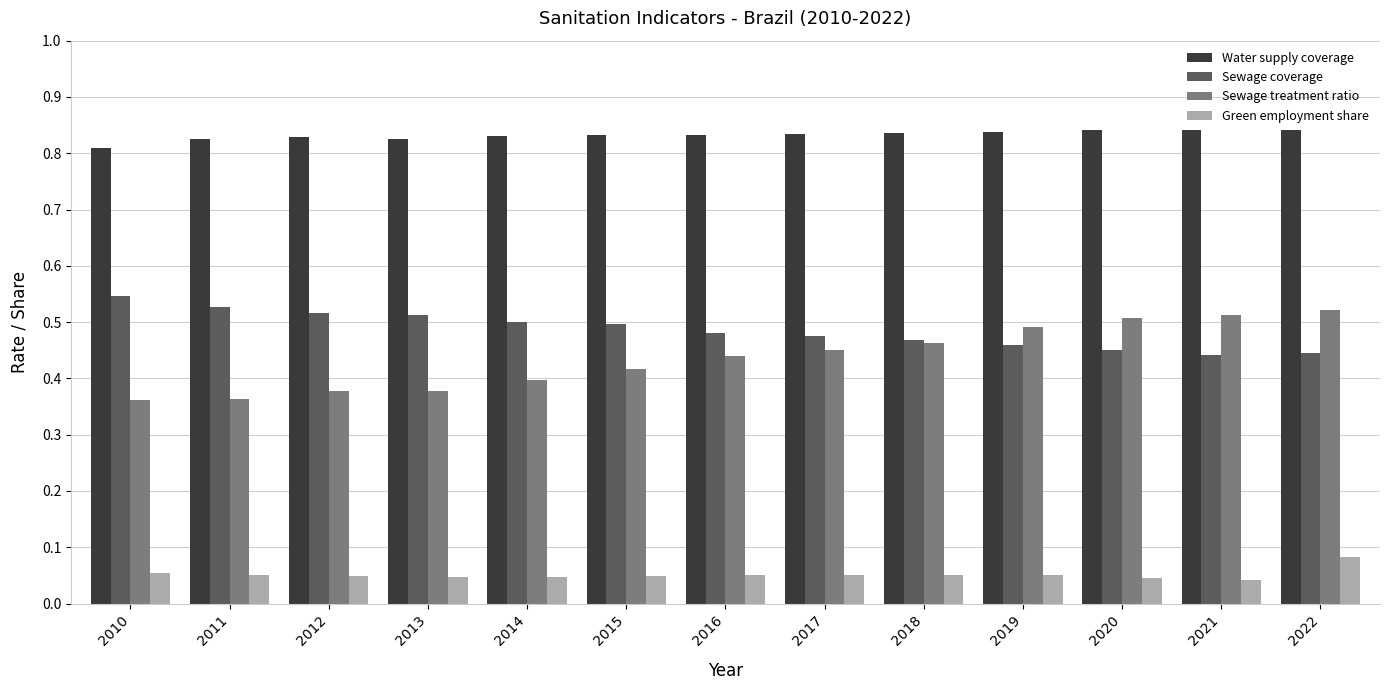

Is it true that Water supply coverage equals 0.5 at 2011?

False